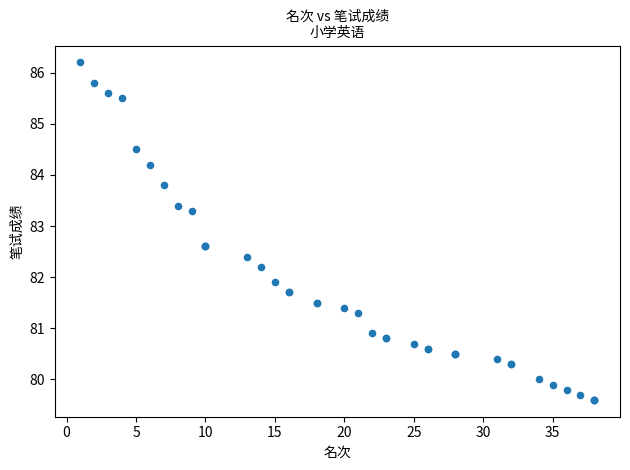

What Y value in the scatter plot is closest to 82?

81.9